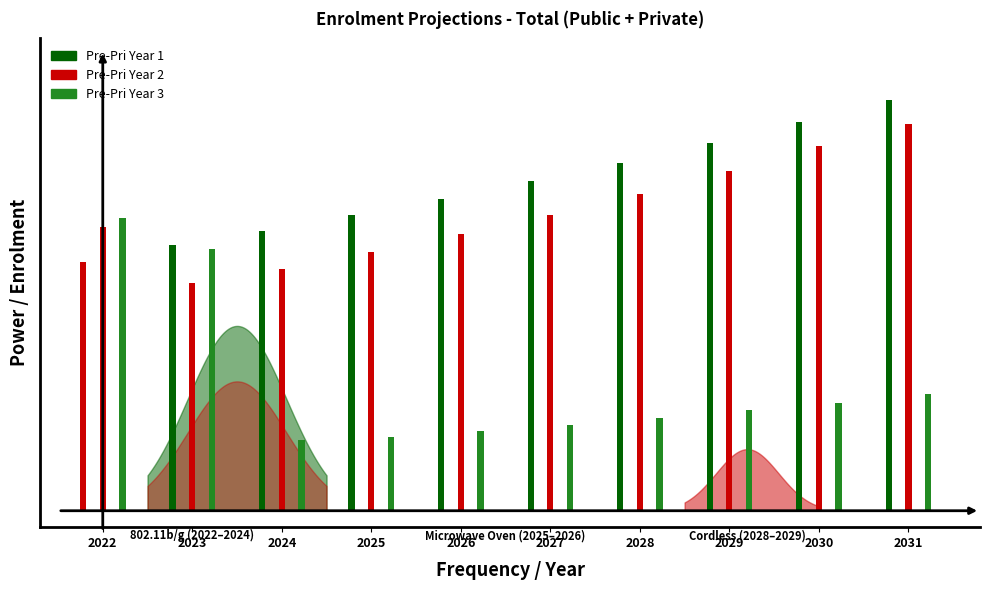

How many series are shown in this chart?

3